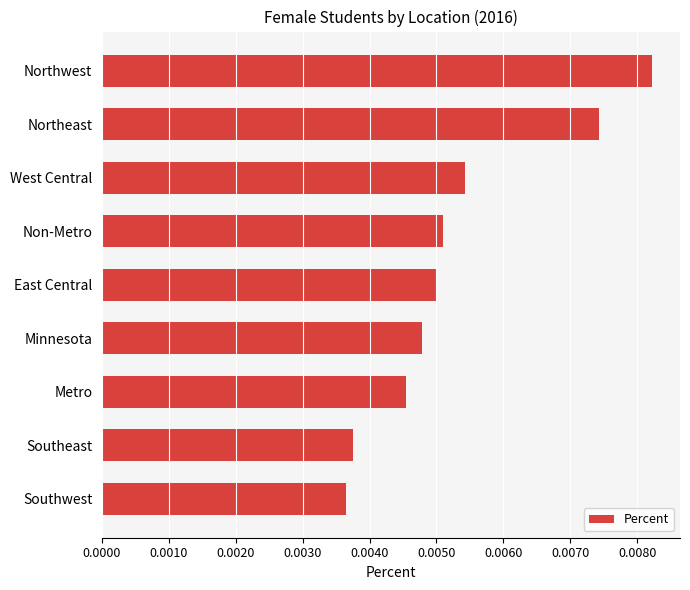

Count the values in the range 0 to 1.

9